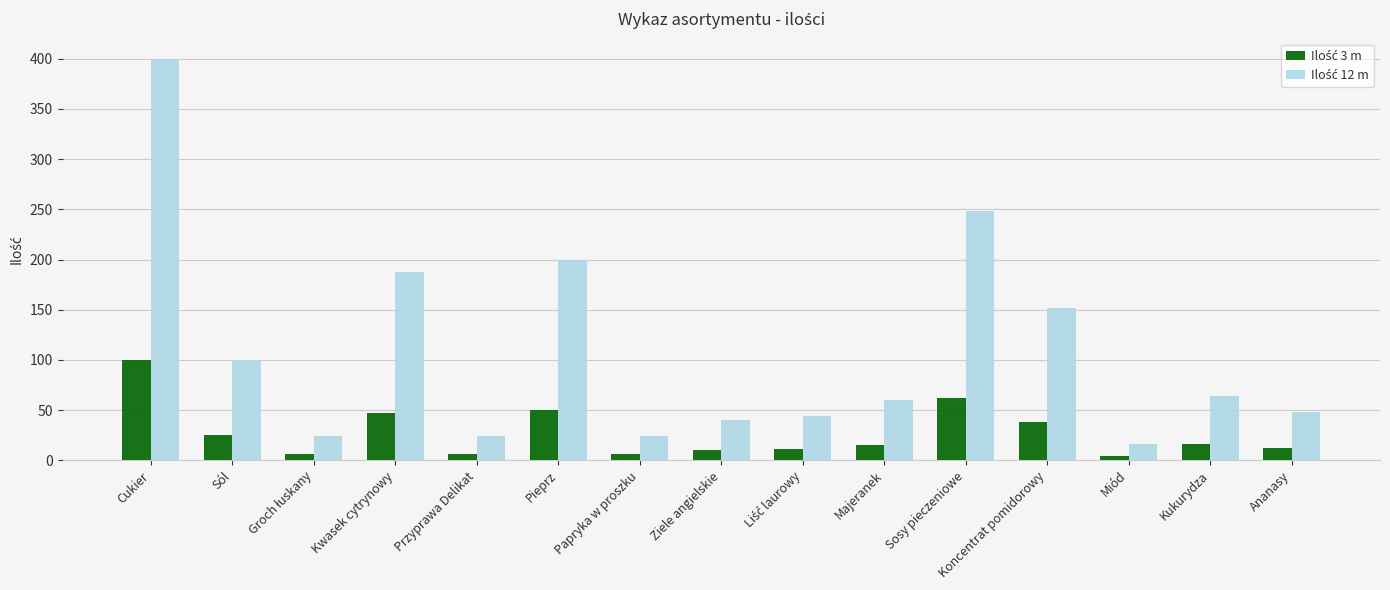

At how many categories does at least one series exceed 118?

5